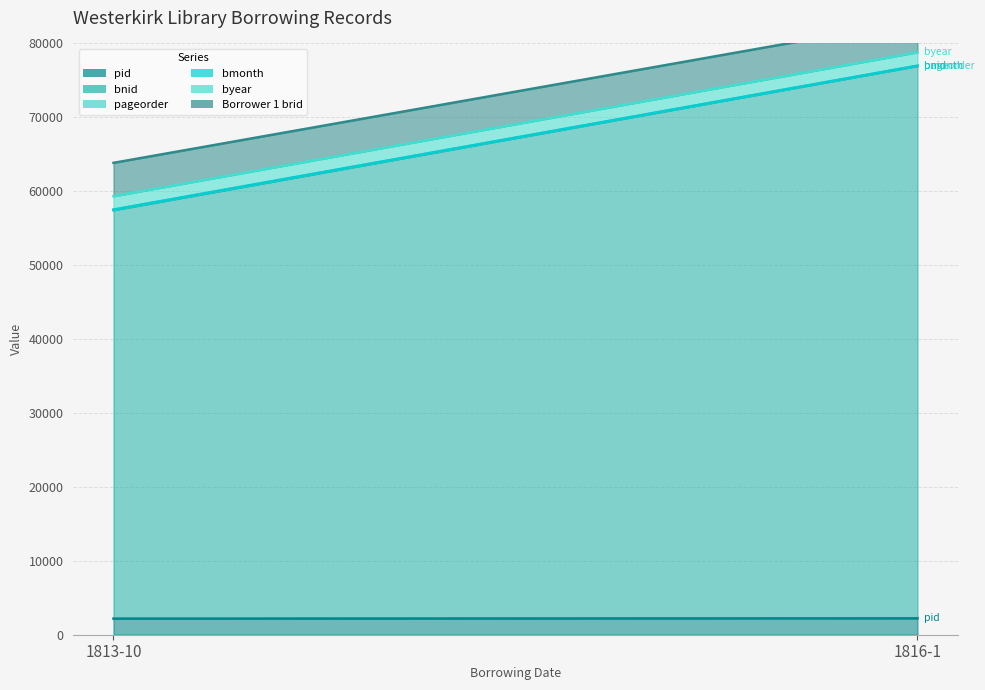

What is the highest value of the pageorder series?

77